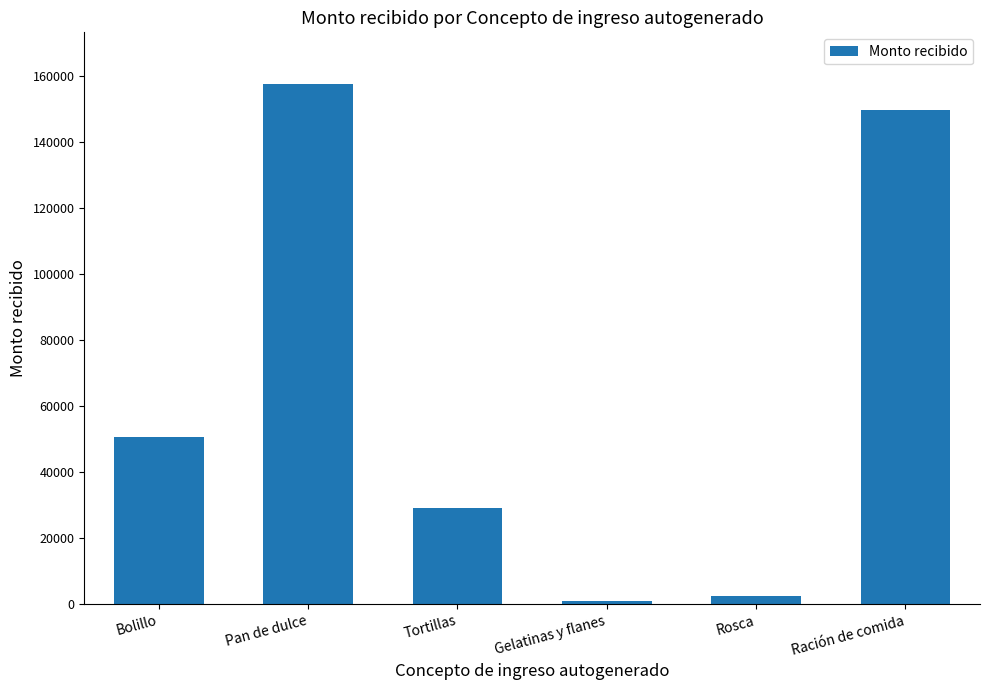

Where does the data first go above 50519?

Bolillo